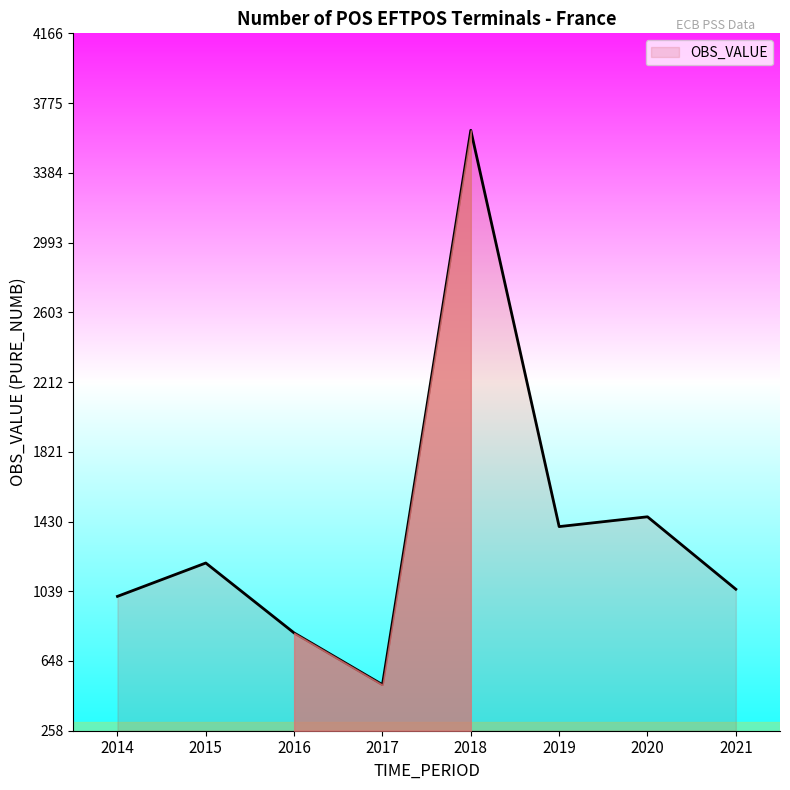

What is the average value?

1383